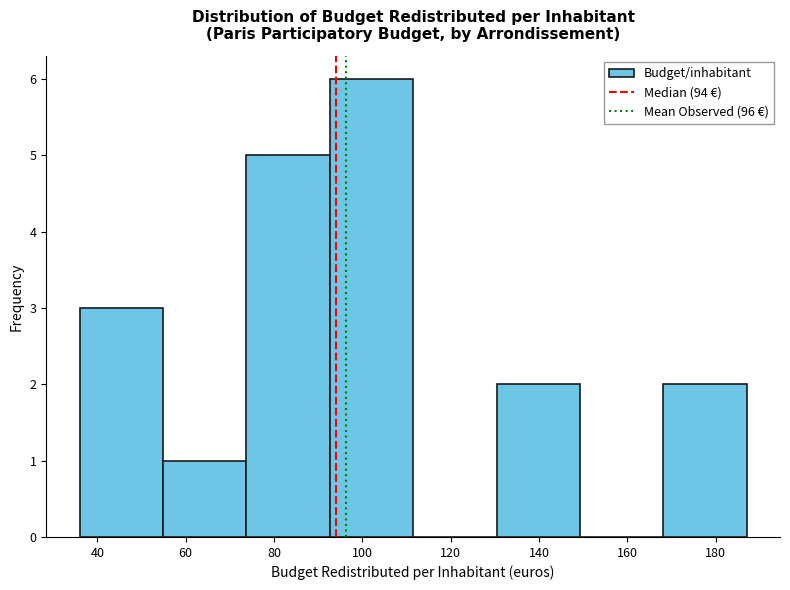

Reading left to right, list every bar in this chart as the range it spans on the x-axis followed by its height. Neither the bar edges nor the heights are printed on the chart, so give them approximately, as read against the axes.

36 to 54: 3
54 to 74: 1
74 to 92: 5
92 to 112: 6
112 to 130: 0
130 to 150: 2
150 to 168: 0
168 to 188: 2